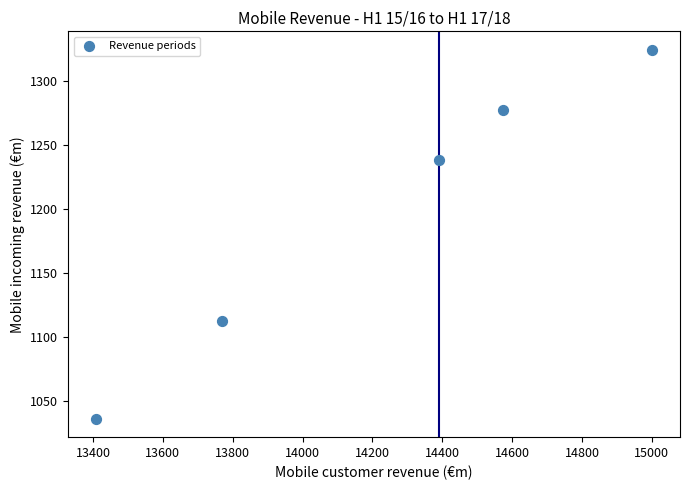

What is the average X value?

14228